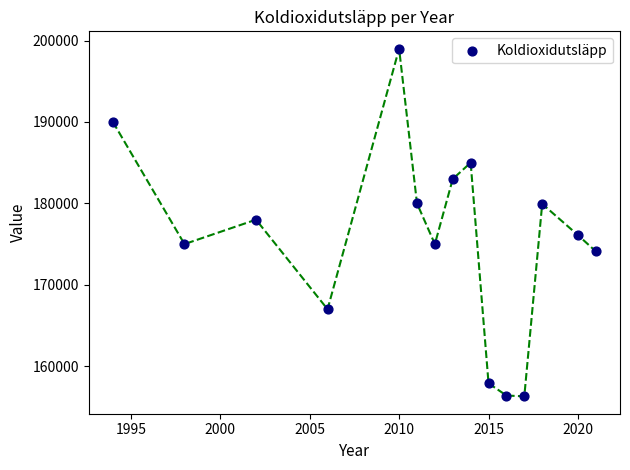

What is the range of Y values (max minus min)?

42700